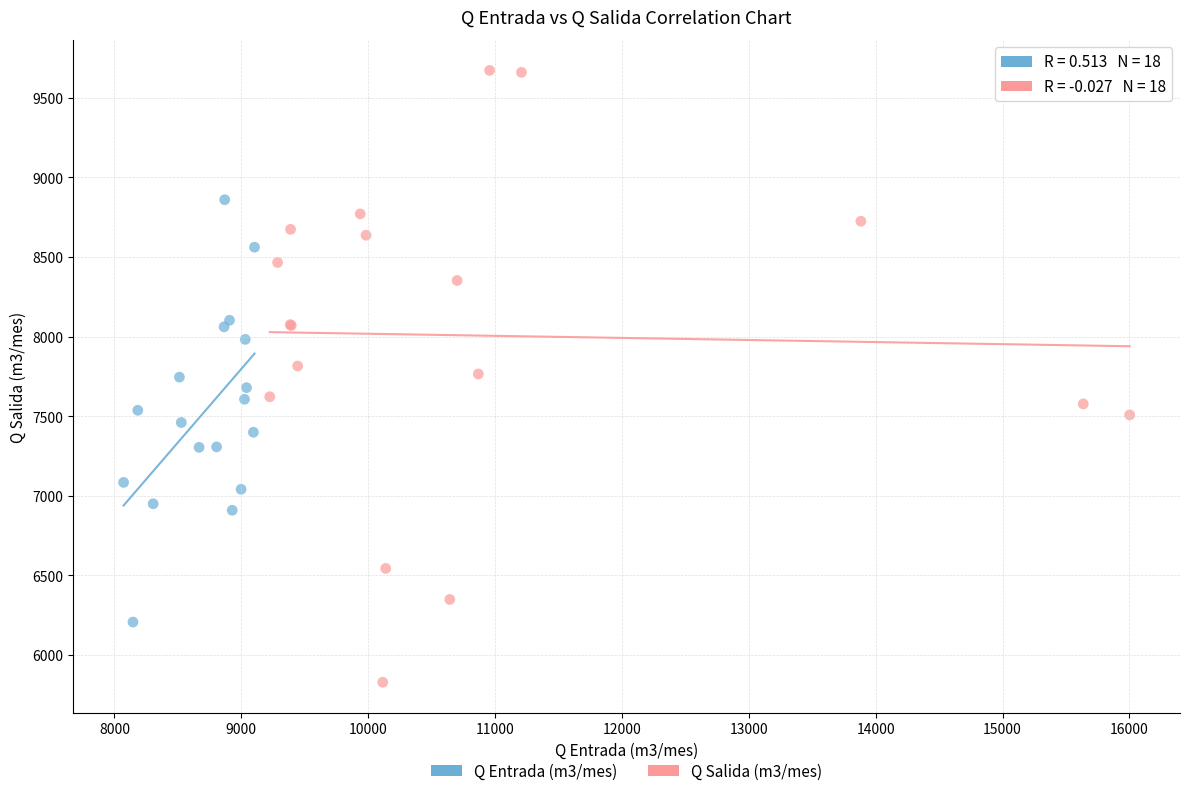

Which series reaches the minimum Y coordinate?

Q Salida (m3/mes)